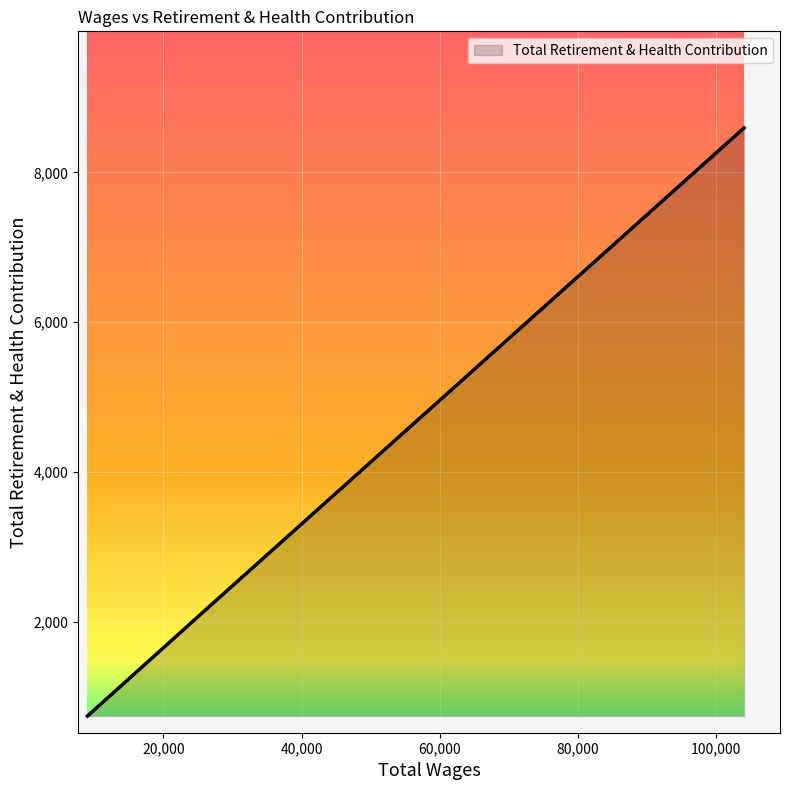

How many lines are shown in the chart?

1